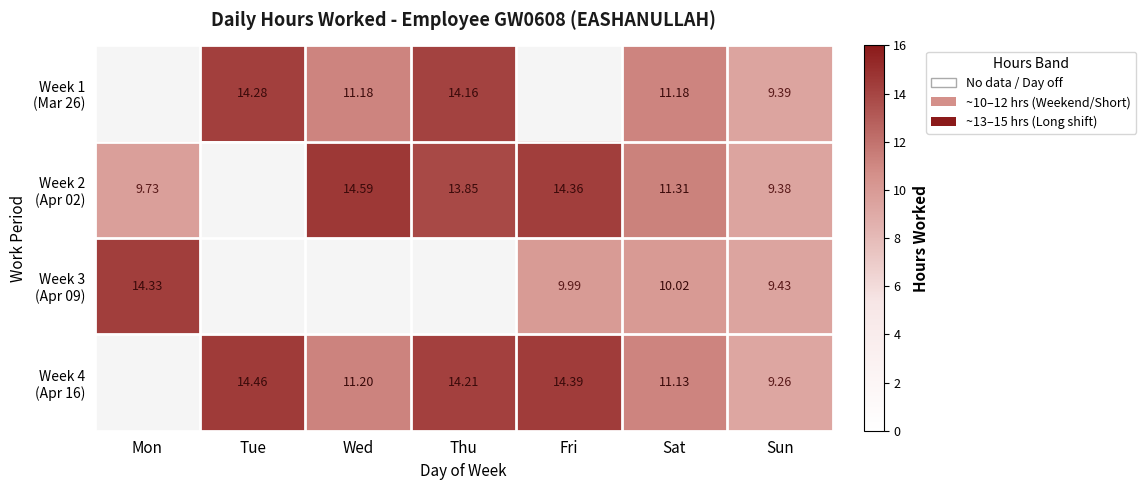

At which category does the chart reach its peak across all series?

Wed